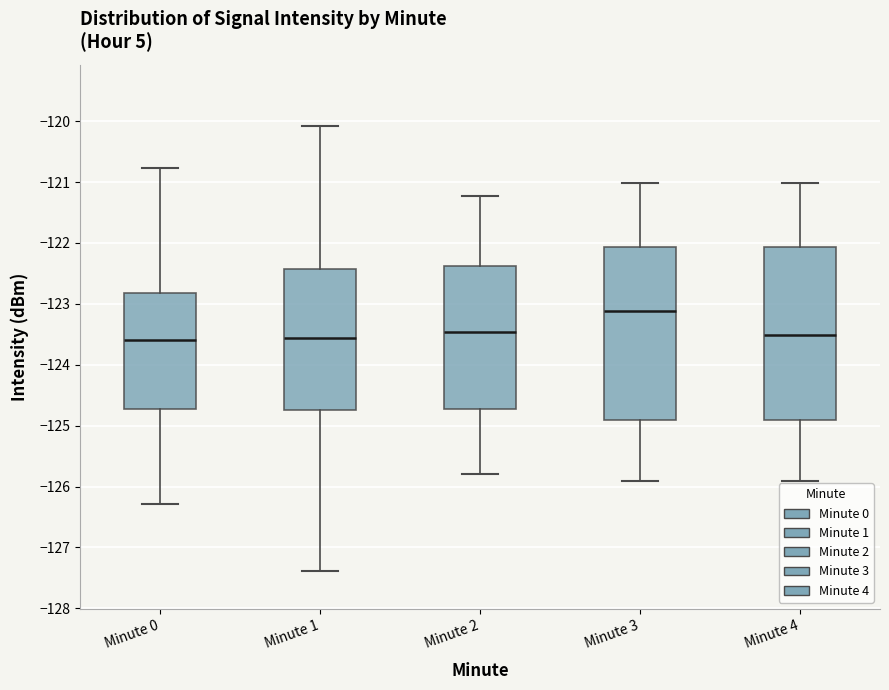

Where does the lower whisker of the box for Minute 1 end on the y-axis? The values are not printed on the chart, so give them approximately, as read against the axis.

-127.4